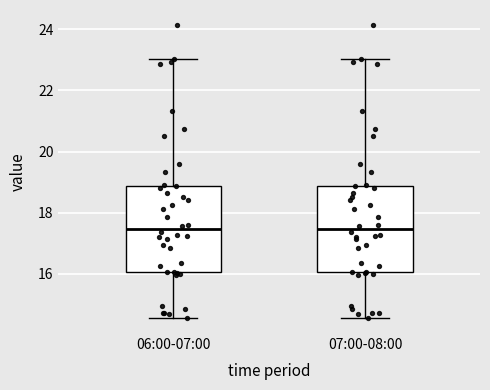

Reading left to right, read every box against the y-axis: the position of its median line, the range the box covers, and the ends of its whiskers. The values are not printed on the chart, so give them approximately, as read against the axis.

06:00-07:00: median 17.4, box 16.0 to 18.8, whiskers 14.6 to 23.0
07:00-08:00: median 17.4, box 16.0 to 18.8, whiskers 14.6 to 23.0